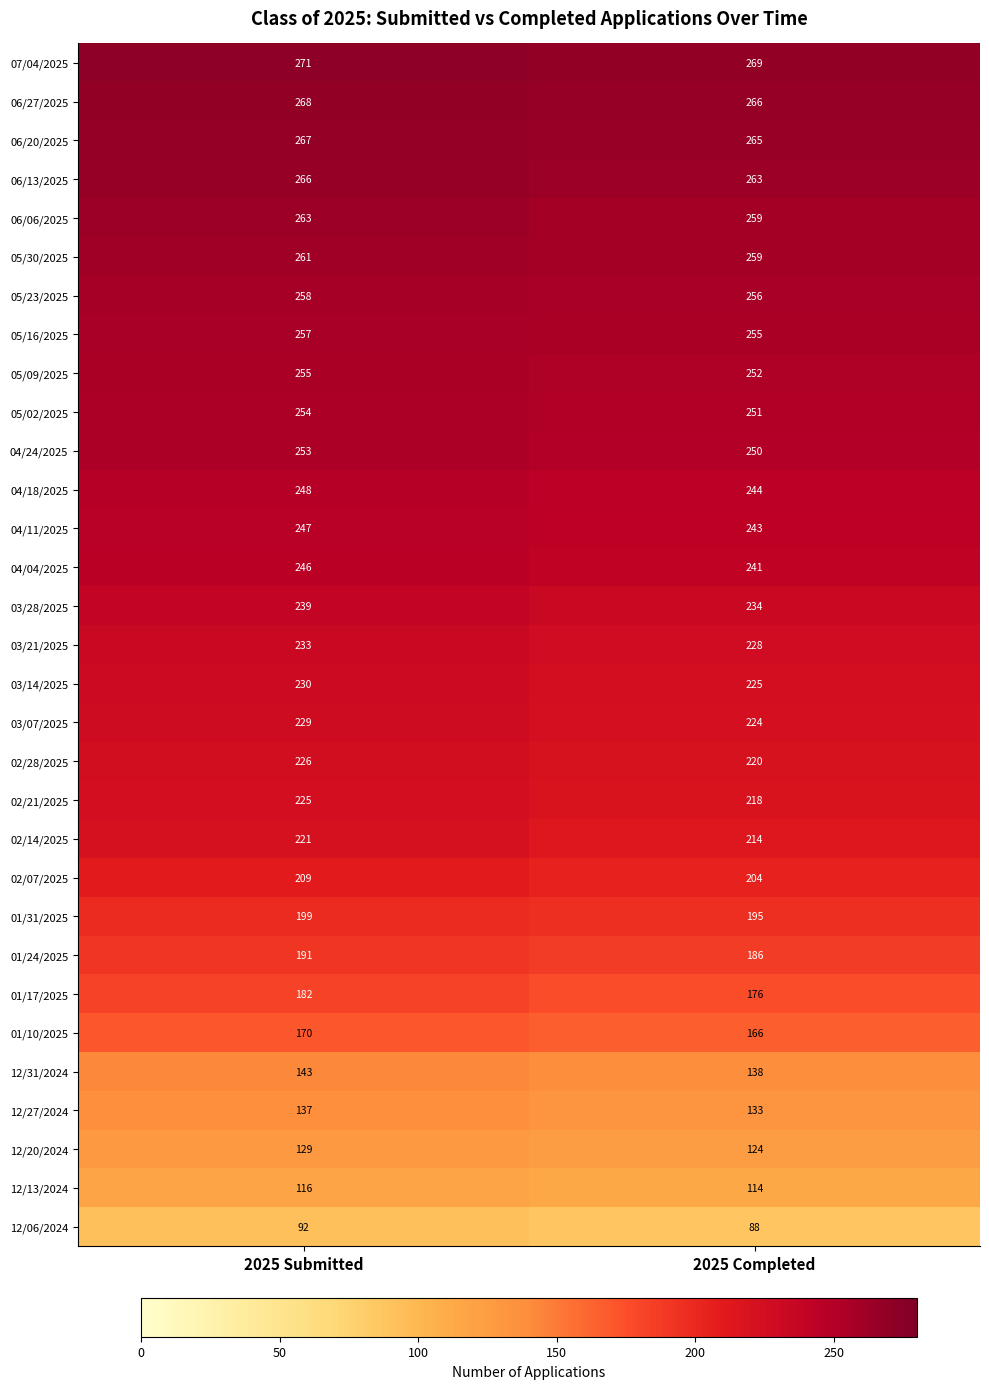

The value of 01/31/2025 at 2025 Completed is 349. True or false?

False